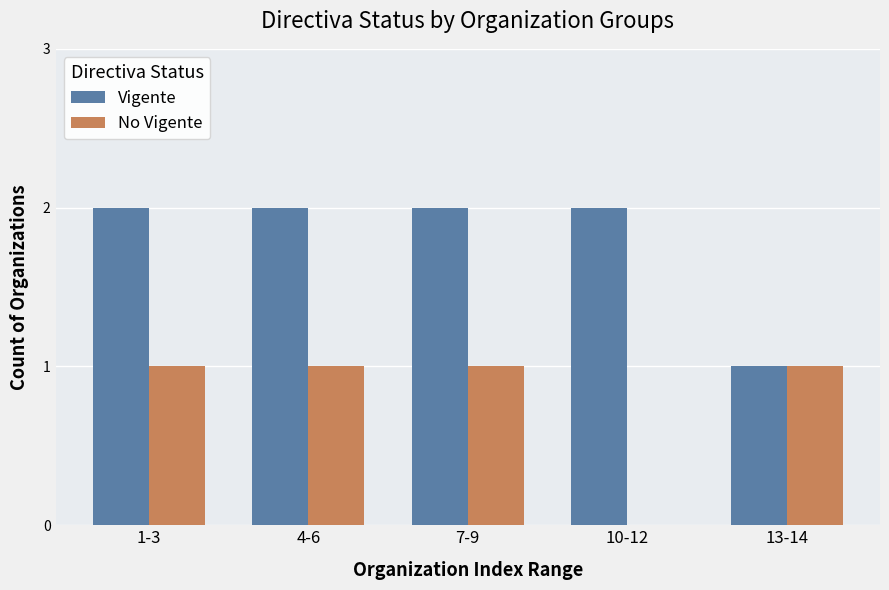

What is the highest value of the No Vigente series?

1